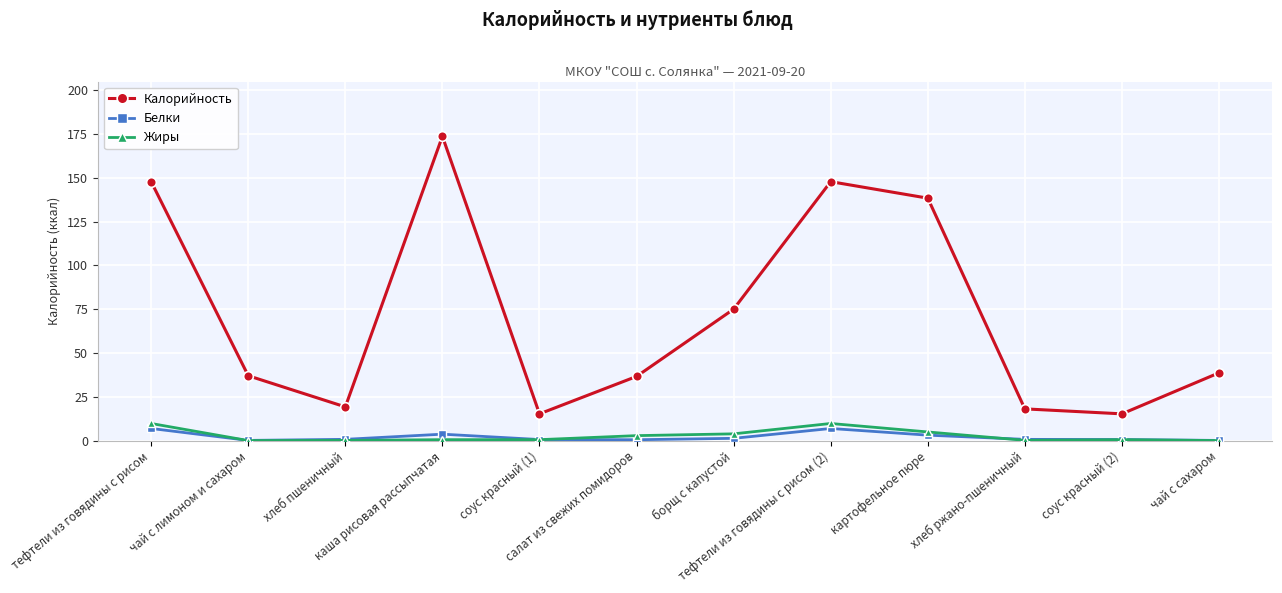

What is the value of the Жиры point at the 7th from the left?

3.8